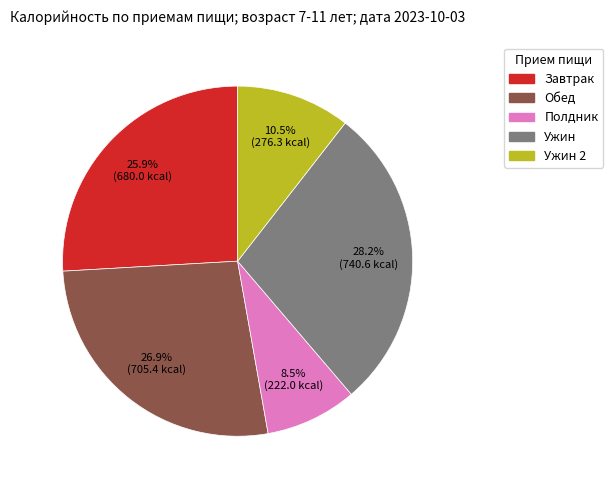

Is there any slice that represents more than half of the pie?

No